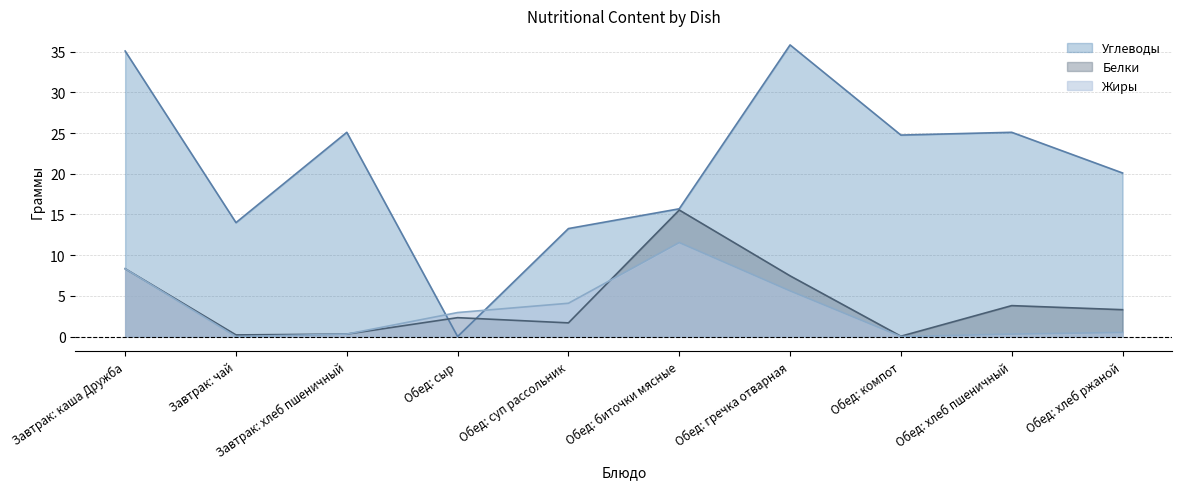

How many interior local valleys does the Белки series have?

3